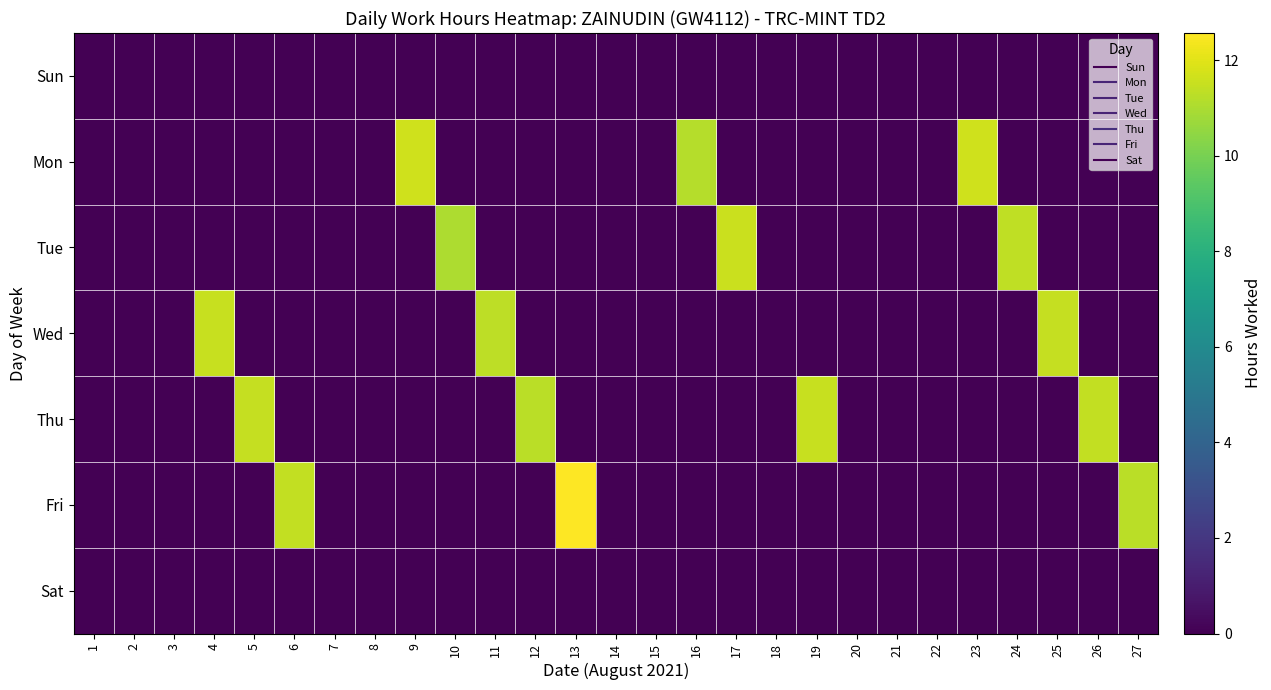

Reading left to right, extract all data points from this chart.

Sun: 1=0.0	2=0.0	3=0.0	4=0.0	5=0.0	6=0.0	7=0.0	8=0.0	9=0.0	10=0.0	11=0.0	12=0.0	13=0.0	14=0.0	15=0.0	16=0.0	17=0.0	18=0.0	19=0.0	20=0.0	21=0.0	22=0.0	23=0.0	24=0.0	25=0.0	26=0.0	27=0.0
Mon: 1=0.0	2=0.0	3=0.0	4=0.0	5=0.0	6=0.0	7=0.0	8=0.0	9=11.7	10=0.0	11=0.0	12=0.0	13=0.0	14=0.0	15=0.0	16=11.2	17=0.0	18=0.0	19=0.0	20=0.0	21=0.0	22=0.0	23=11.7	24=0.0	25=0.0	26=0.0	27=0.0
Tue: 1=0.0	2=0.0	3=0.0	4=0.0	5=0.0	6=0.0	7=0.0	8=0.0	9=0.0	10=11.0	11=0.0	12=0.0	13=0.0	14=0.0	15=0.0	16=0.0	17=11.5	18=0.0	19=0.0	20=0.0	21=0.0	22=0.0	23=0.0	24=11.3	25=0.0	26=0.0	27=0.0
Wed: 1=0.0	2=0.0	3=0.0	4=11.5	5=0.0	6=0.0	7=0.0	8=0.0	9=0.0	10=0.0	11=11.3	12=0.0	13=0.0	14=0.0	15=0.0	16=0.0	17=0.0	18=0.0	19=0.0	20=0.0	21=0.0	22=0.0	23=0.0	24=0.0	25=11.5	26=0.0	27=0.0
Thu: 1=0.0	2=0.0	3=0.0	4=0.0	5=11.5	6=0.0	7=0.0	8=0.0	9=0.0	10=0.0	11=0.0	12=11.2	13=0.0	14=0.0	15=0.0	16=0.0	17=0.0	18=0.0	19=11.5	20=0.0	21=0.0	22=0.0	23=0.0	24=0.0	25=0.0	26=11.4	27=0.0
Fri: 1=0.0	2=0.0	3=0.0	4=0.0	5=0.0	6=11.4	7=0.0	8=0.0	9=0.0	10=0.0	11=0.0	12=0.0	13=12.6	14=0.0	15=0.0	16=0.0	17=0.0	18=0.0	19=0.0	20=0.0	21=0.0	22=0.0	23=0.0	24=0.0	25=0.0	26=0.0	27=11.2
Sat: 1=0.0	2=0.0	3=0.0	4=0.0	5=0.0	6=0.0	7=0.0	8=0.0	9=0.0	10=0.0	11=0.0	12=0.0	13=0.0	14=0.0	15=0.0	16=0.0	17=0.0	18=0.0	19=0.0	20=0.0	21=0.0	22=0.0	23=0.0	24=0.0	25=0.0	26=0.0	27=0.0